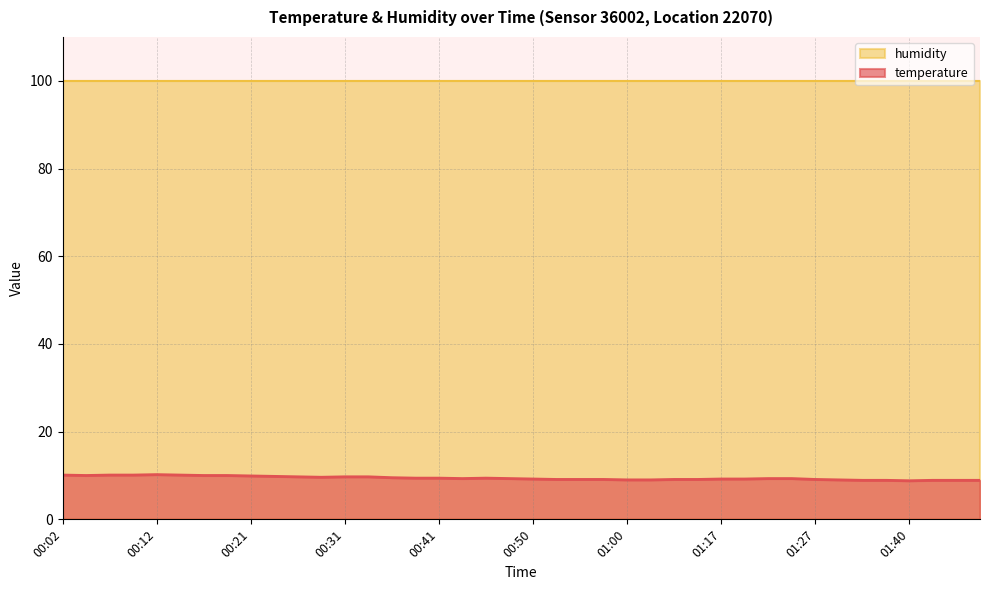

At which category does the data reach its first local valley?

00:04